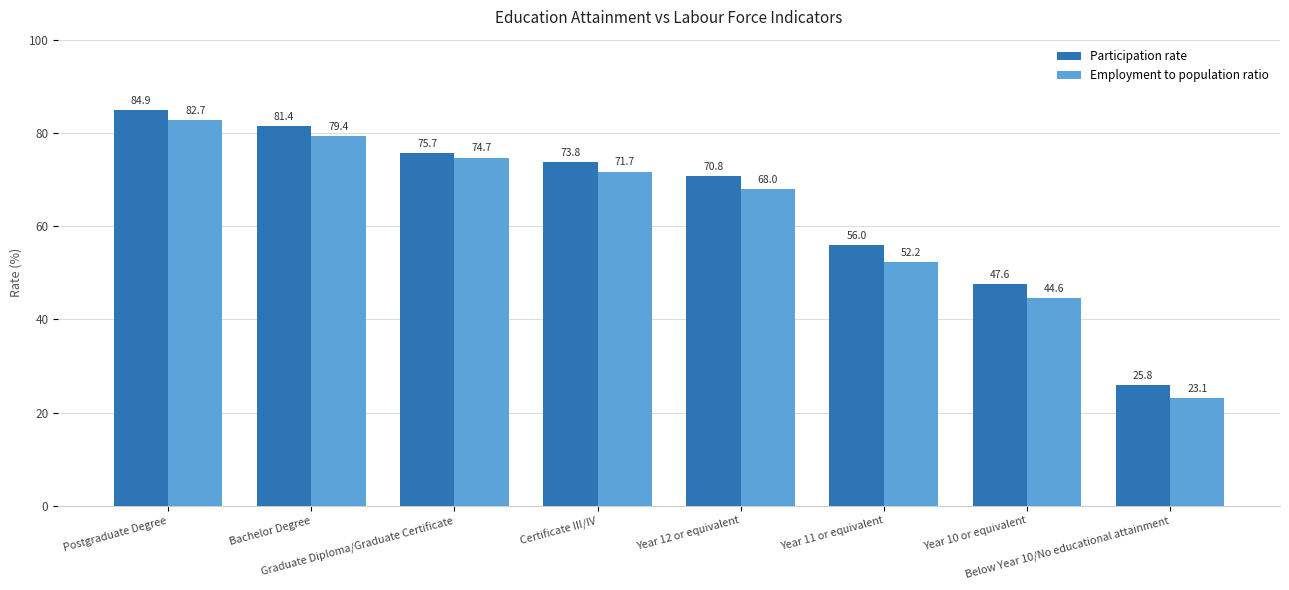

At which label is Participation rate closest to 55?

Year 11 or equivalent